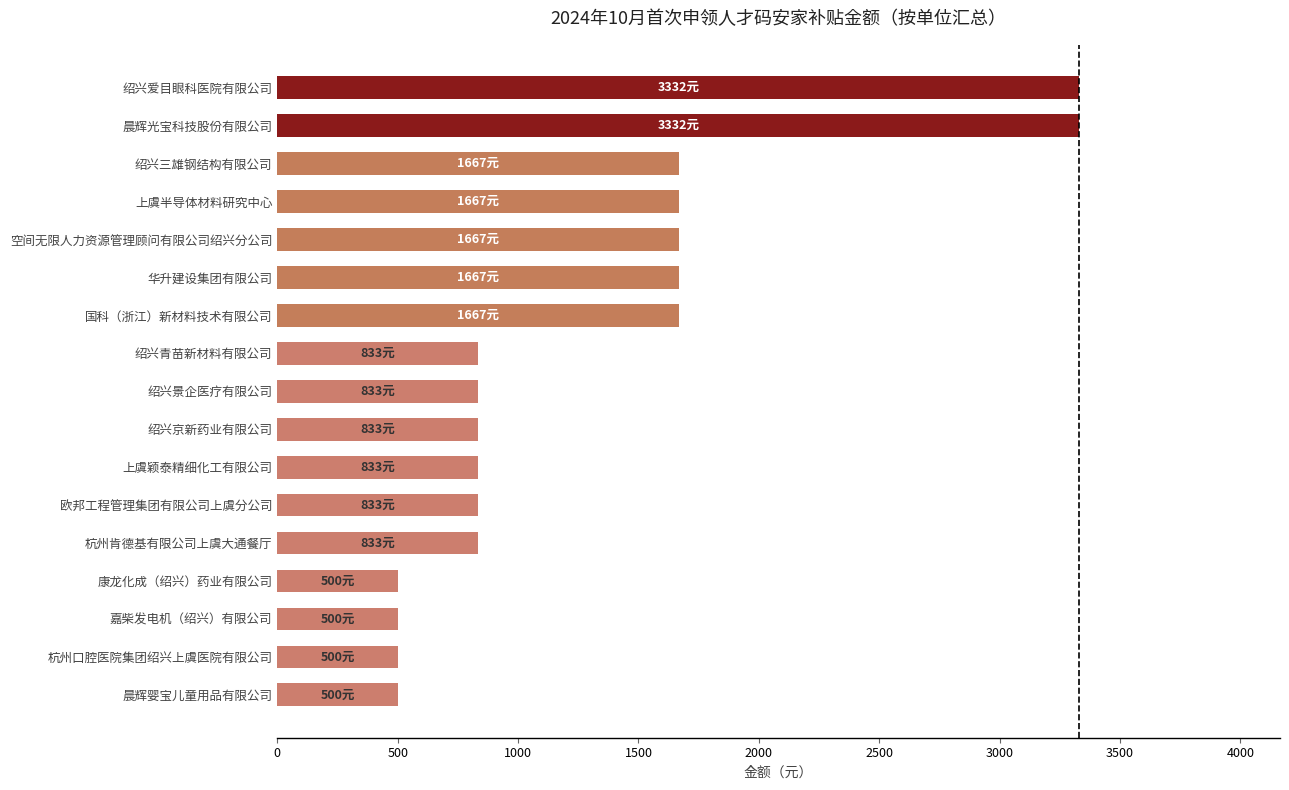

Approximately how many times larger is the value at 绍兴三雄钢结构有限公司 compared to 绍兴青苗新材料有限公司?

2.0